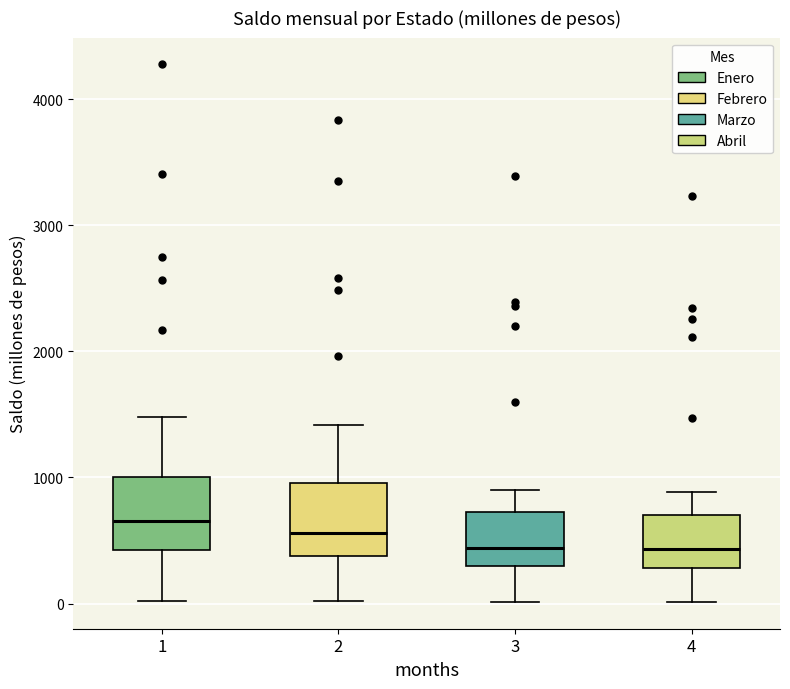

Reading left to right, transcribe this box plot: for each box, give where its median line is, the range the box spans, and where its two whiskers end, as read against the y-axis. The values are not printed on the chart, so give them approximately, as read against the axis.

1: median 700, box 400 to 1000, whiskers 0 to 1500
2: median 600, box 400 to 1000, whiskers 0 to 1400
3: median 400, box 300 to 700, whiskers 0 to 900
4: median 400, box 300 to 700, whiskers 0 to 900